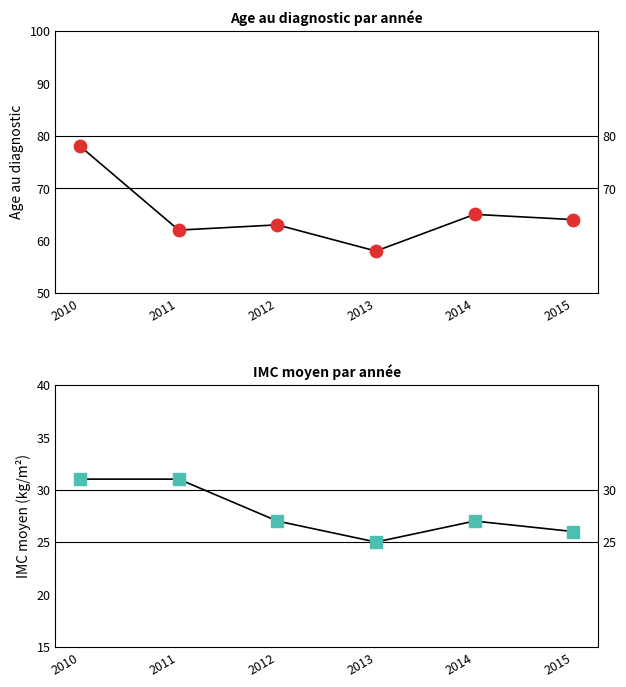

Which series has the largest total across all categories?

Age au diagnostic